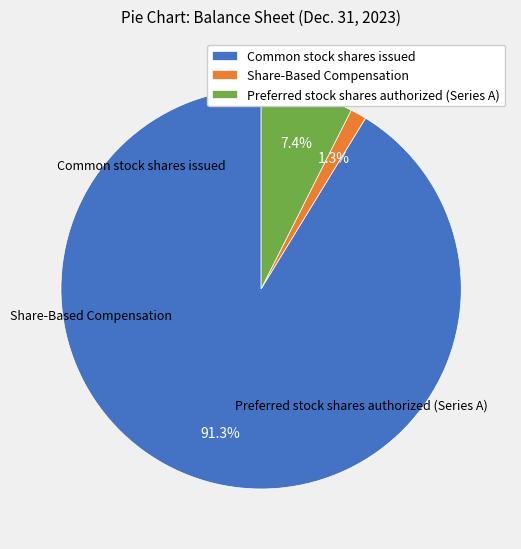

To the nearest percent, what is the difference between the largest and smallest slice percentages?

90%